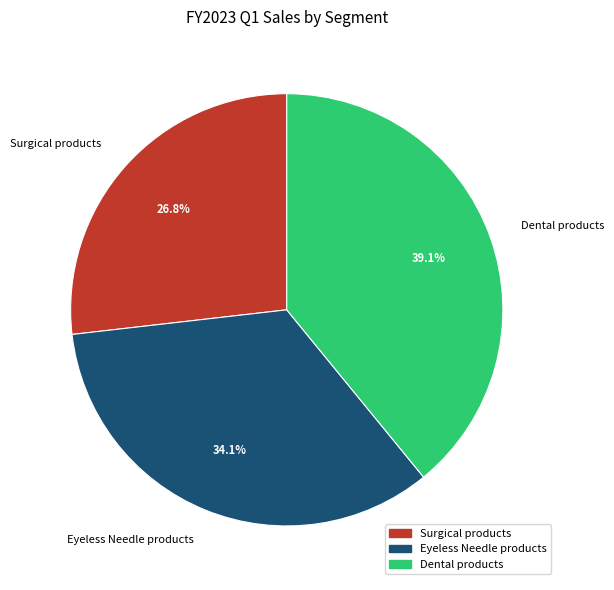

How many slices are in this pie chart?

3